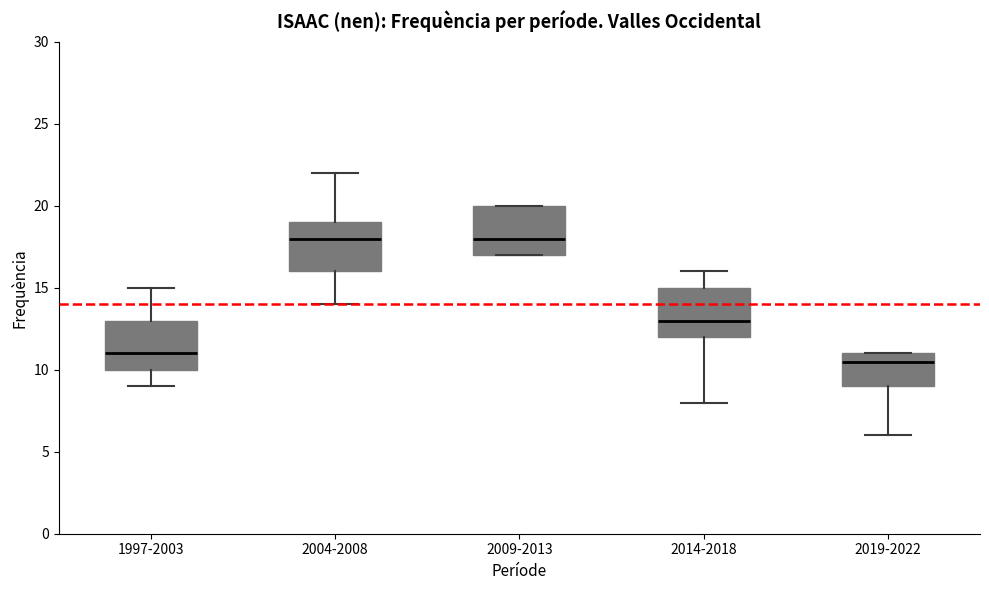

Reading left to right, transcribe this box plot: for each box, give where its median line is, the range the box spans, and where its two whiskers end, as read against the y-axis. The values are not printed on the chart, so give them approximately, as read against the axis.

1997-2003: median 11.0, box 10.0 to 13.0, whiskers 9.0 to 15.0
2004-2008: median 18.0, box 16.0 to 19.0, whiskers 14.0 to 22.0
2009-2013: median 18.0, box 17.0 to 20.0, whiskers 17.0 to 20.0
2014-2018: median 13.0, box 12.0 to 15.0, whiskers 8.0 to 16.0
2019-2022: median 10.5, box 9.0 to 11.0, whiskers 6.0 to 11.0